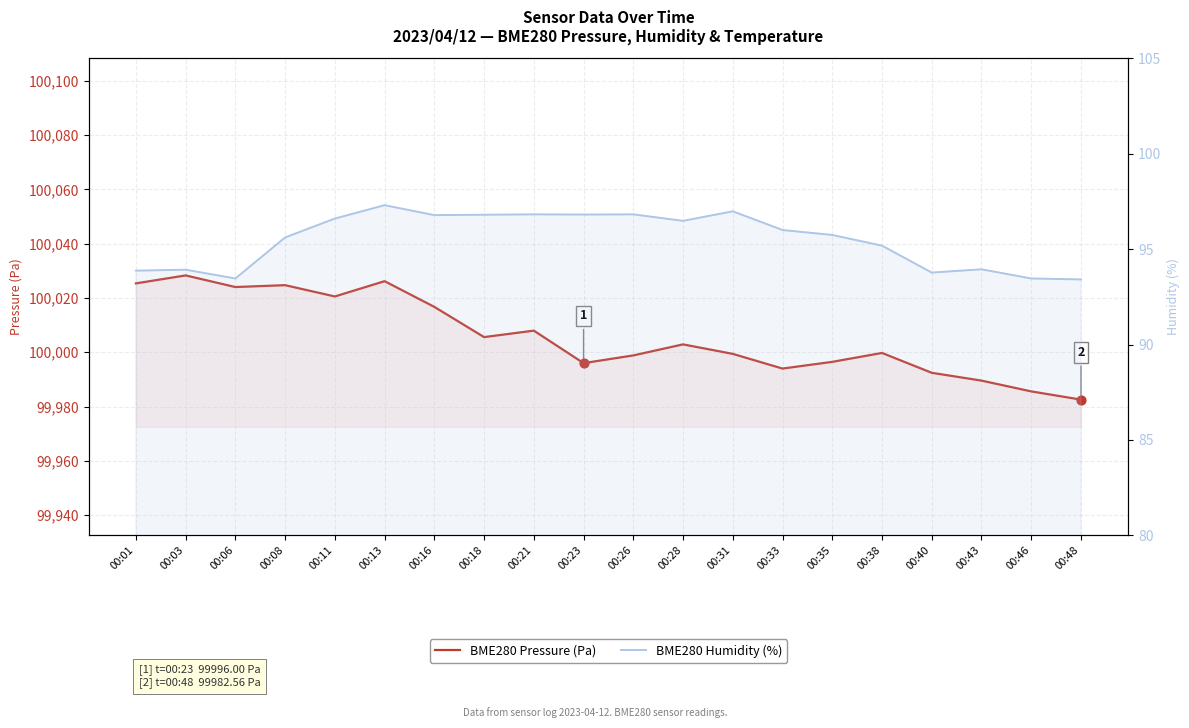

What is the total value across all series at 00:33?

100090.0